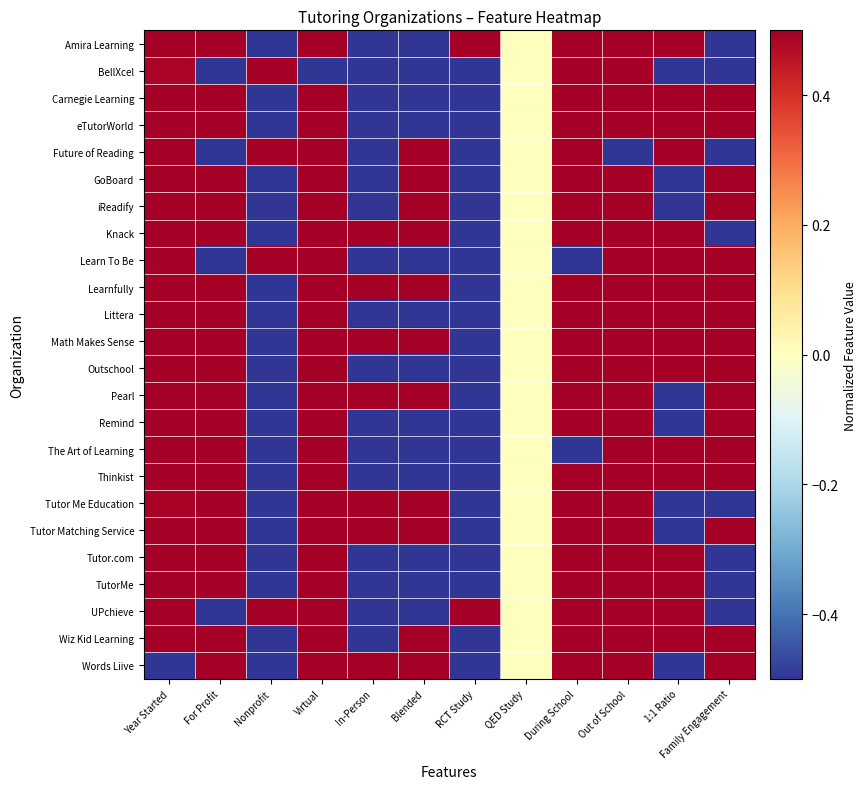

Reading left to right, what are all the values shown in this chart?

Amira Learning: Year Started=0.5	For Profit=0.5	Nonprofit=-0.5	Virtual=0.5	In-Person=-0.5	Blended=-0.5	RCT Study=0.5	QED Study=0.0	During School=0.5	Out of School=0.5	1:1 Ratio=0.5	Family Engagement=-0.5
BellXcel: Year Started=0.5	For Profit=-0.5	Nonprofit=0.5	Virtual=-0.5	In-Person=-0.5	Blended=-0.5	RCT Study=-0.5	QED Study=0.0	During School=0.5	Out of School=0.5	1:1 Ratio=-0.5	Family Engagement=-0.5
Carnegie Learning: Year Started=0.5	For Profit=0.5	Nonprofit=-0.5	Virtual=0.5	In-Person=-0.5	Blended=-0.5	RCT Study=-0.5	QED Study=0.0	During School=0.5	Out of School=0.5	1:1 Ratio=0.5	Family Engagement=0.5
eTutorWorld: Year Started=0.5	For Profit=0.5	Nonprofit=-0.5	Virtual=0.5	In-Person=-0.5	Blended=-0.5	RCT Study=-0.5	QED Study=0.0	During School=0.5	Out of School=0.5	1:1 Ratio=0.5	Family Engagement=0.5
Future of Reading: Year Started=0.5	For Profit=-0.5	Nonprofit=0.5	Virtual=0.5	In-Person=-0.5	Blended=0.5	RCT Study=-0.5	QED Study=0.0	During School=0.5	Out of School=-0.5	1:1 Ratio=0.5	Family Engagement=-0.5
GoBoard: Year Started=0.5	For Profit=0.5	Nonprofit=-0.5	Virtual=0.5	In-Person=-0.5	Blended=0.5	RCT Study=-0.5	QED Study=0.0	During School=0.5	Out of School=0.5	1:1 Ratio=-0.5	Family Engagement=0.5
iReadify: Year Started=0.5	For Profit=0.5	Nonprofit=-0.5	Virtual=0.5	In-Person=-0.5	Blended=0.5	RCT Study=-0.5	QED Study=0.0	During School=0.5	Out of School=0.5	1:1 Ratio=-0.5	Family Engagement=0.5
Knack: Year Started=0.5	For Profit=0.5	Nonprofit=-0.5	Virtual=0.5	In-Person=0.5	Blended=0.5	RCT Study=-0.5	QED Study=0.0	During School=0.5	Out of School=0.5	1:1 Ratio=0.5	Family Engagement=-0.5
Learn To Be: Year Started=0.5	For Profit=-0.5	Nonprofit=0.5	Virtual=0.5	In-Person=-0.5	Blended=-0.5	RCT Study=-0.5	QED Study=0.0	During School=-0.5	Out of School=0.5	1:1 Ratio=0.5	Family Engagement=0.5
Learnfully: Year Started=0.5	For Profit=0.5	Nonprofit=-0.5	Virtual=0.5	In-Person=0.5	Blended=0.5	RCT Study=-0.5	QED Study=0.0	During School=0.5	Out of School=0.5	1:1 Ratio=0.5	Family Engagement=0.5
Littera: Year Started=0.5	For Profit=0.5	Nonprofit=-0.5	Virtual=0.5	In-Person=-0.5	Blended=-0.5	RCT Study=-0.5	QED Study=0.0	During School=0.5	Out of School=0.5	1:1 Ratio=0.5	Family Engagement=0.5
Math Makes Sense: Year Started=0.5	For Profit=0.5	Nonprofit=-0.5	Virtual=0.5	In-Person=0.5	Blended=0.5	RCT Study=-0.5	QED Study=0.0	During School=0.5	Out of School=0.5	1:1 Ratio=0.5	Family Engagement=0.5
Outschool: Year Started=0.5	For Profit=0.5	Nonprofit=-0.5	Virtual=0.5	In-Person=-0.5	Blended=-0.5	RCT Study=-0.5	QED Study=0.0	During School=0.5	Out of School=0.5	1:1 Ratio=0.5	Family Engagement=0.5
Pearl: Year Started=0.5	For Profit=0.5	Nonprofit=-0.5	Virtual=0.5	In-Person=0.5	Blended=0.5	RCT Study=-0.5	QED Study=0.0	During School=0.5	Out of School=0.5	1:1 Ratio=-0.5	Family Engagement=0.5
Remind: Year Started=0.5	For Profit=0.5	Nonprofit=-0.5	Virtual=0.5	In-Person=-0.5	Blended=-0.5	RCT Study=-0.5	QED Study=0.0	During School=0.5	Out of School=0.5	1:1 Ratio=-0.5	Family Engagement=0.5
The Art of Learning: Year Started=0.5	For Profit=0.5	Nonprofit=-0.5	Virtual=0.5	In-Person=-0.5	Blended=-0.5	RCT Study=-0.5	QED Study=0.0	During School=-0.5	Out of School=0.5	1:1 Ratio=0.5	Family Engagement=0.5
Thinkist: Year Started=0.5	For Profit=0.5	Nonprofit=-0.5	Virtual=0.5	In-Person=-0.5	Blended=-0.5	RCT Study=-0.5	QED Study=0.0	During School=0.5	Out of School=0.5	1:1 Ratio=0.5	Family Engagement=0.5
Tutor Me Education: Year Started=0.5	For Profit=0.5	Nonprofit=-0.5	Virtual=0.5	In-Person=0.5	Blended=0.5	RCT Study=-0.5	QED Study=0.0	During School=0.5	Out of School=0.5	1:1 Ratio=-0.5	Family Engagement=-0.5
Tutor Matching Service: Year Started=0.5	For Profit=0.5	Nonprofit=-0.5	Virtual=0.5	In-Person=0.5	Blended=0.5	RCT Study=-0.5	QED Study=0.0	During School=0.5	Out of School=0.5	1:1 Ratio=-0.5	Family Engagement=0.5
Tutor.com: Year Started=0.5	For Profit=0.5	Nonprofit=-0.5	Virtual=0.5	In-Person=-0.5	Blended=-0.5	RCT Study=-0.5	QED Study=0.0	During School=0.5	Out of School=0.5	1:1 Ratio=0.5	Family Engagement=-0.5
TutorMe: Year Started=0.5	For Profit=0.5	Nonprofit=-0.5	Virtual=0.5	In-Person=-0.5	Blended=-0.5	RCT Study=-0.5	QED Study=0.0	During School=0.5	Out of School=0.5	1:1 Ratio=0.5	Family Engagement=-0.5
UPchieve: Year Started=0.5	For Profit=-0.5	Nonprofit=0.5	Virtual=0.5	In-Person=-0.5	Blended=-0.5	RCT Study=0.5	QED Study=0.0	During School=0.5	Out of School=0.5	1:1 Ratio=0.5	Family Engagement=-0.5
Wiz Kid Learning: Year Started=0.5	For Profit=0.5	Nonprofit=-0.5	Virtual=0.5	In-Person=-0.5	Blended=0.5	RCT Study=-0.5	QED Study=0.0	During School=0.5	Out of School=0.5	1:1 Ratio=0.5	Family Engagement=0.5
Words Liive: Year Started=-0.5	For Profit=0.5	Nonprofit=-0.5	Virtual=0.5	In-Person=0.5	Blended=0.5	RCT Study=-0.5	QED Study=0.0	During School=0.5	Out of School=0.5	1:1 Ratio=-0.5	Family Engagement=0.5